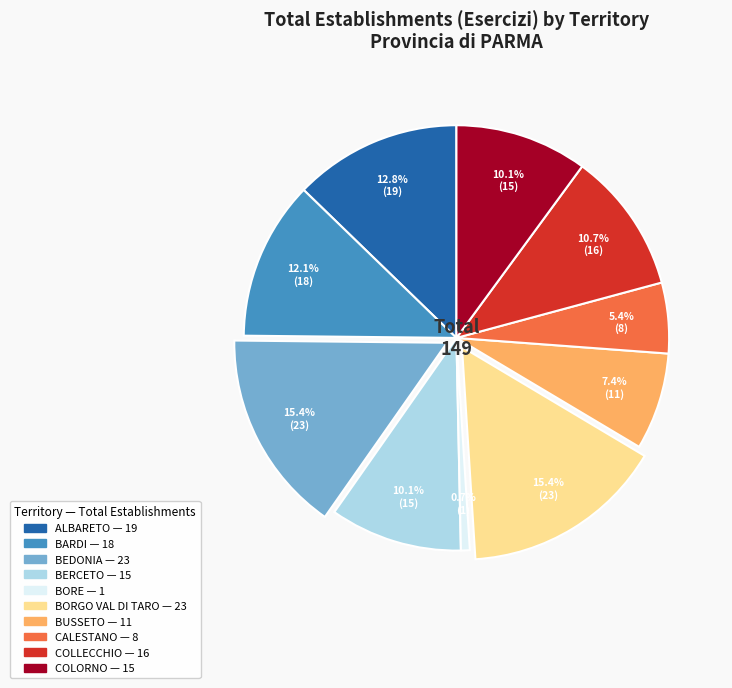

Count the number of slices in the pie.

10